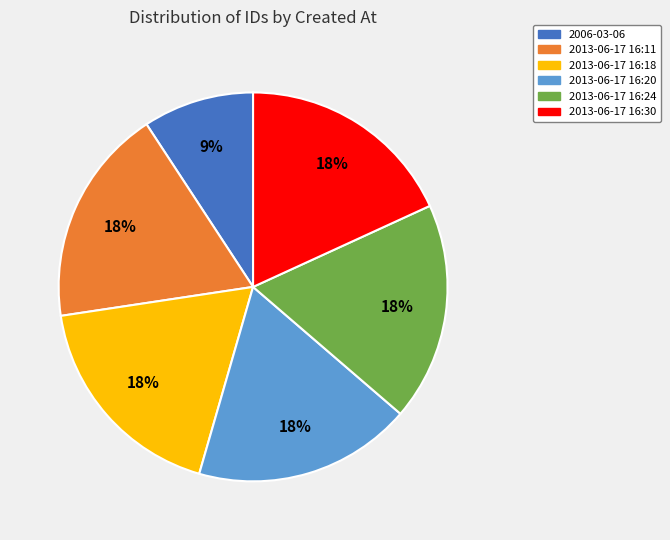

Is 2013-06-17 16:18 the majority of the pie?

No